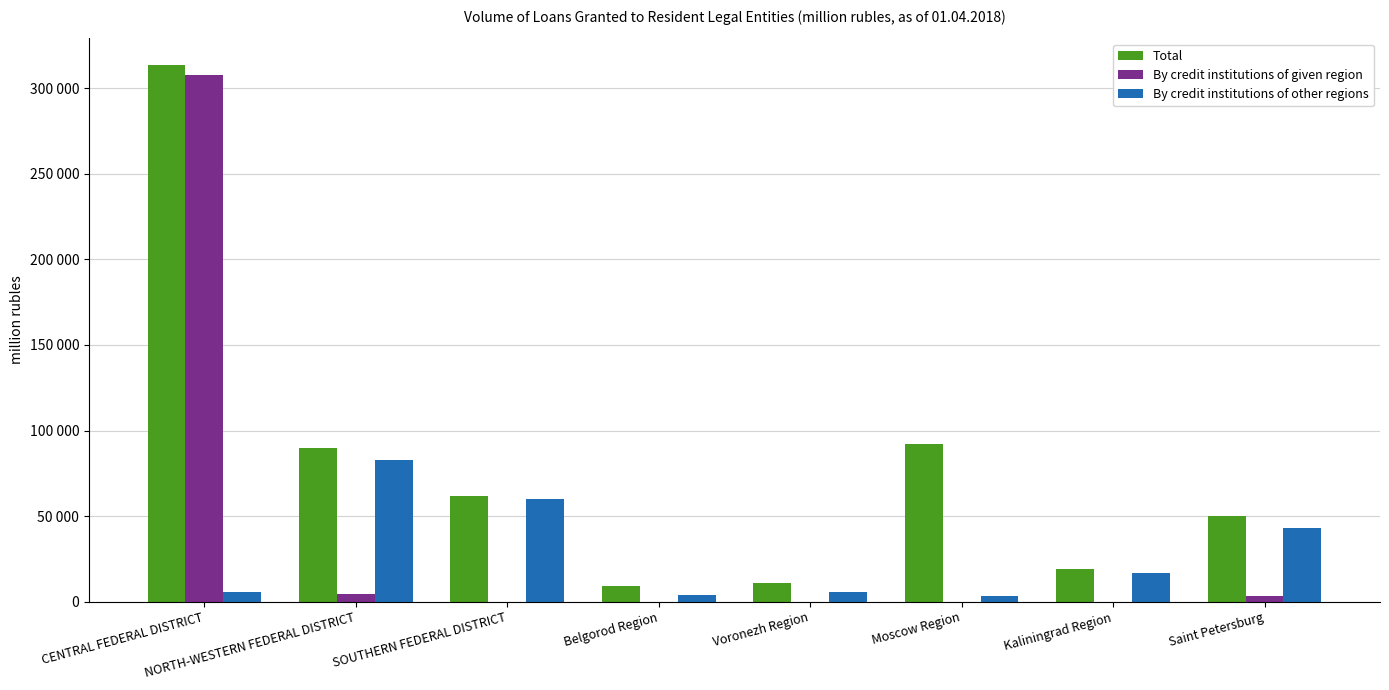

What is the label of the 1st bar from the right?

Saint Petersburg